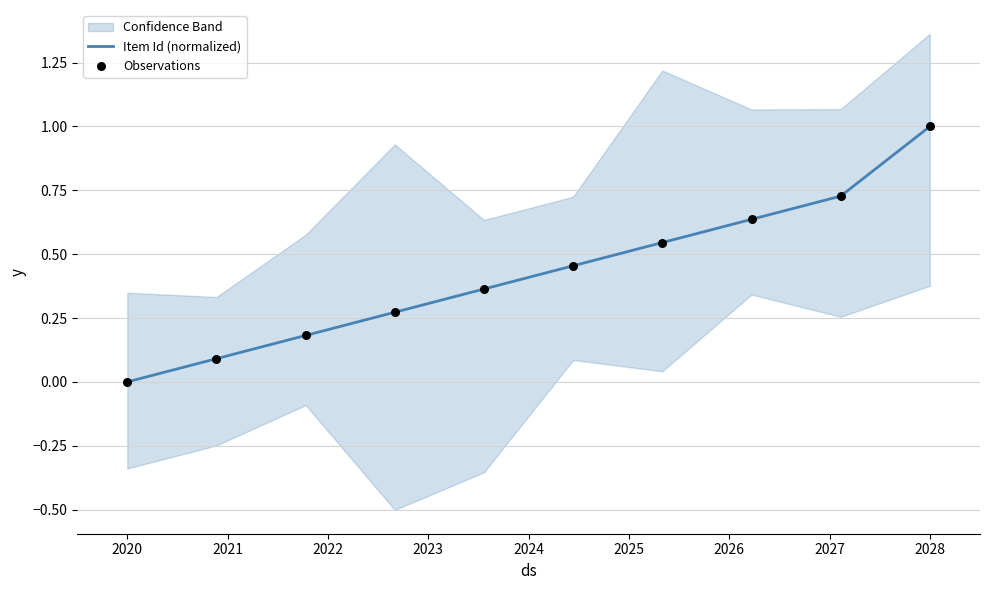

The value of Item Id (normalized) at 2020 is -0.5. True or false?

False